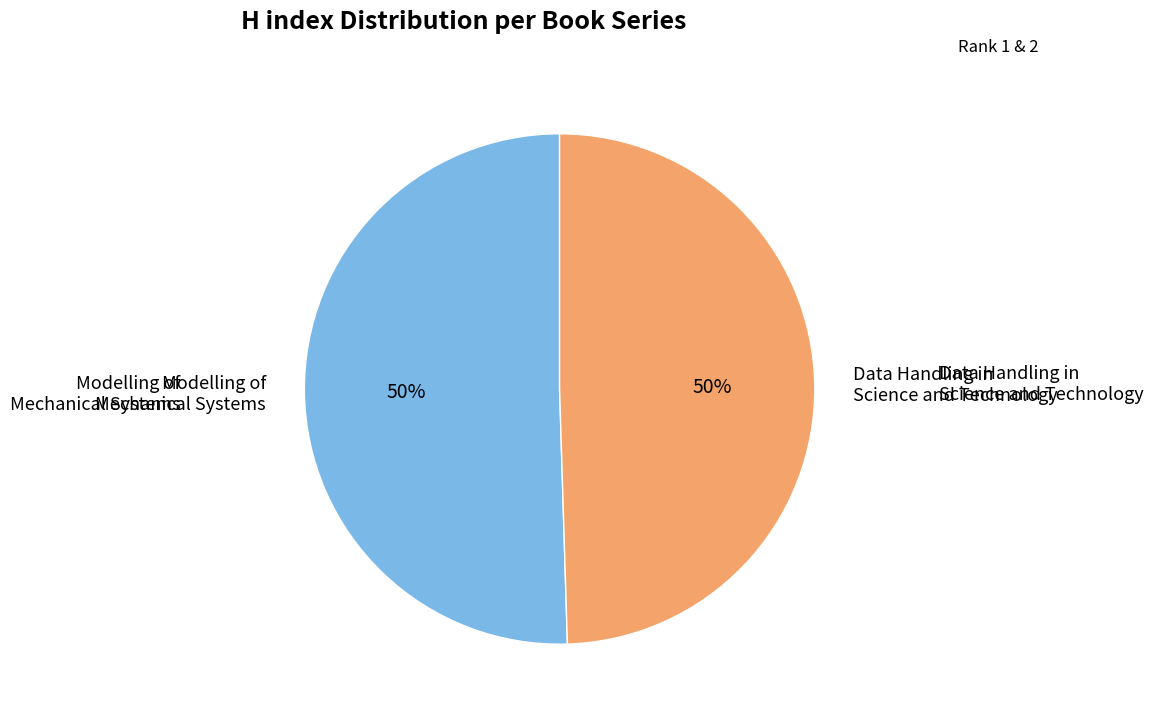

To the nearest percent, what is the average slice percentage?

50%